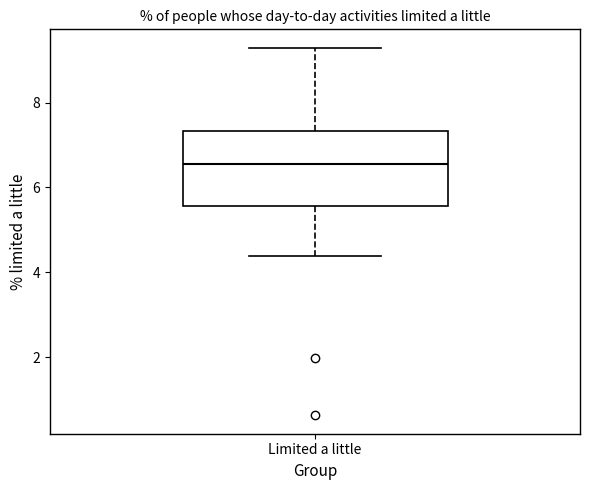

Where is the upper edge of the box for Limited a little on the y-axis? The values are not printed on the chart, so give them approximately, as read against the axis.

7.4